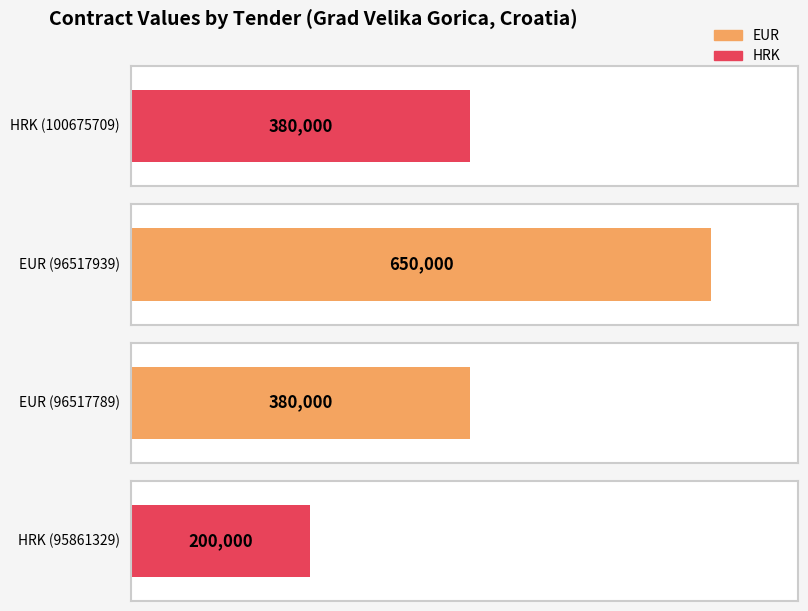

Read the value at HRK (100675709), to the nearest 10.

380000